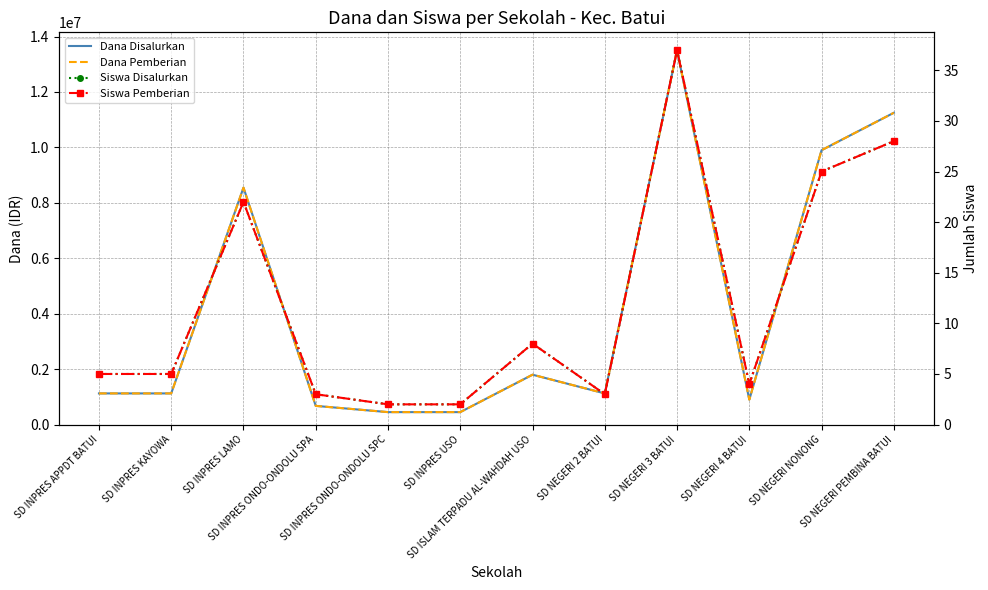

In Siswa Pemberian, how many points are lower than both neighbors (excluding endpoints)?

2